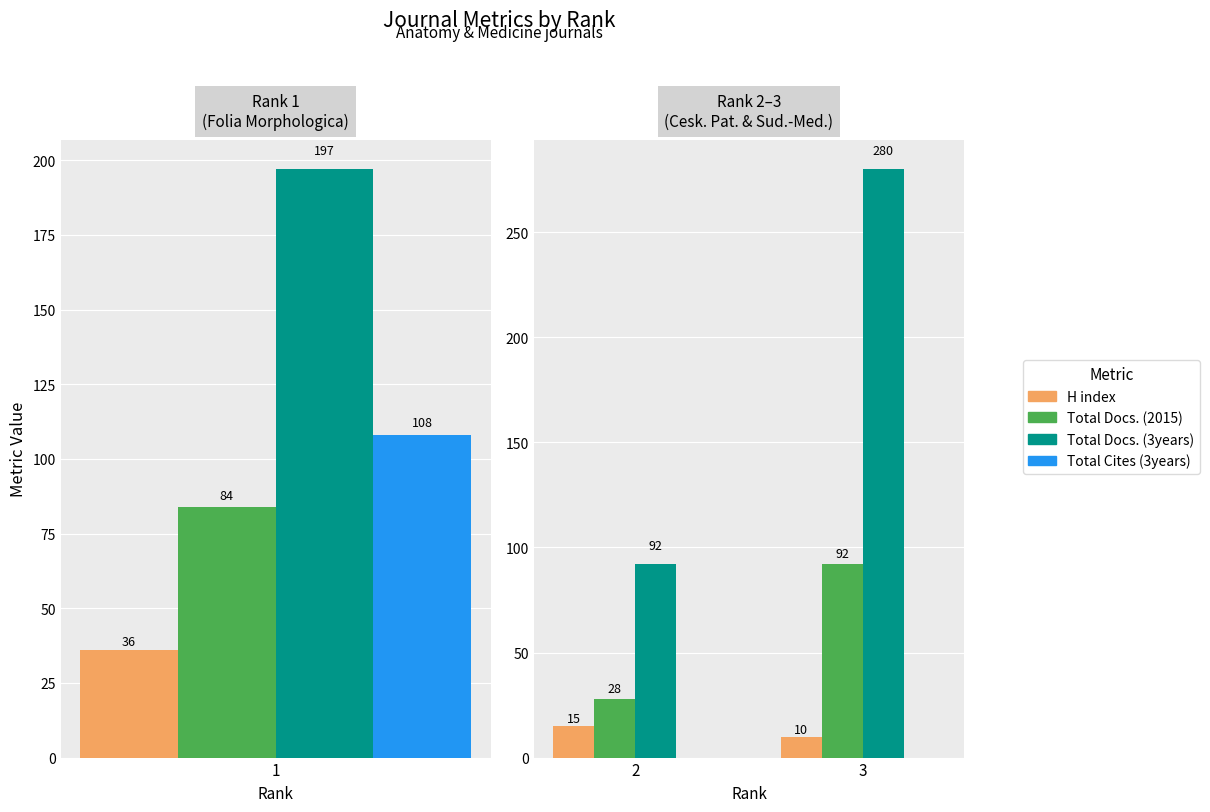

Which series has the widest spread of values?

Total Docs. (3years)